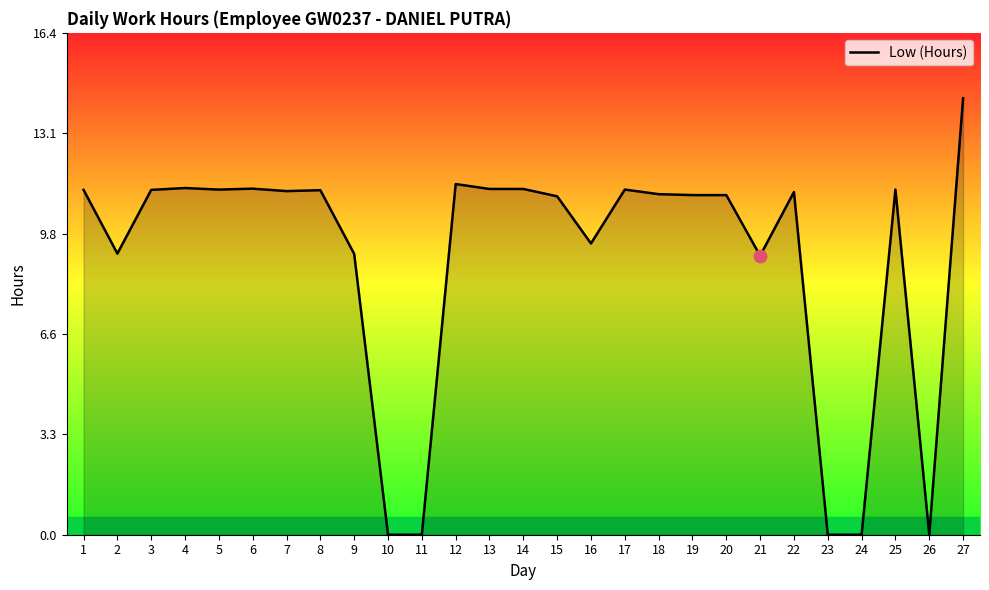

Approximately how many times larger is the value at 25 compared to 6?

1.0